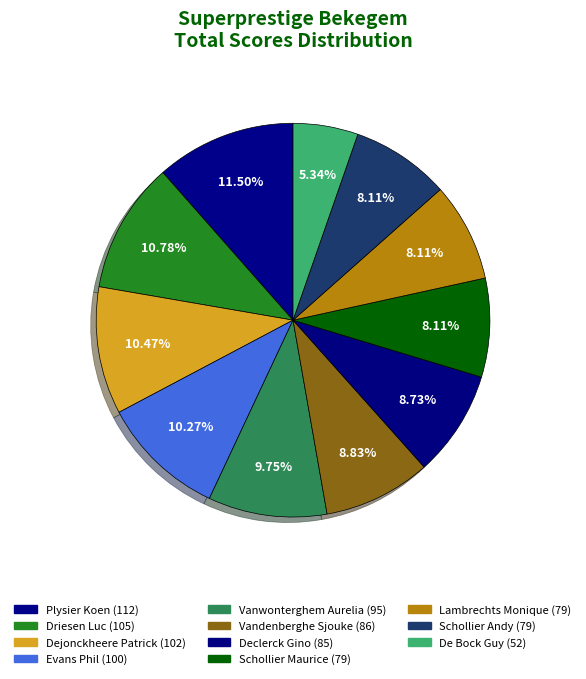

What is the smallest slice in the pie chart?

De Bock Guy